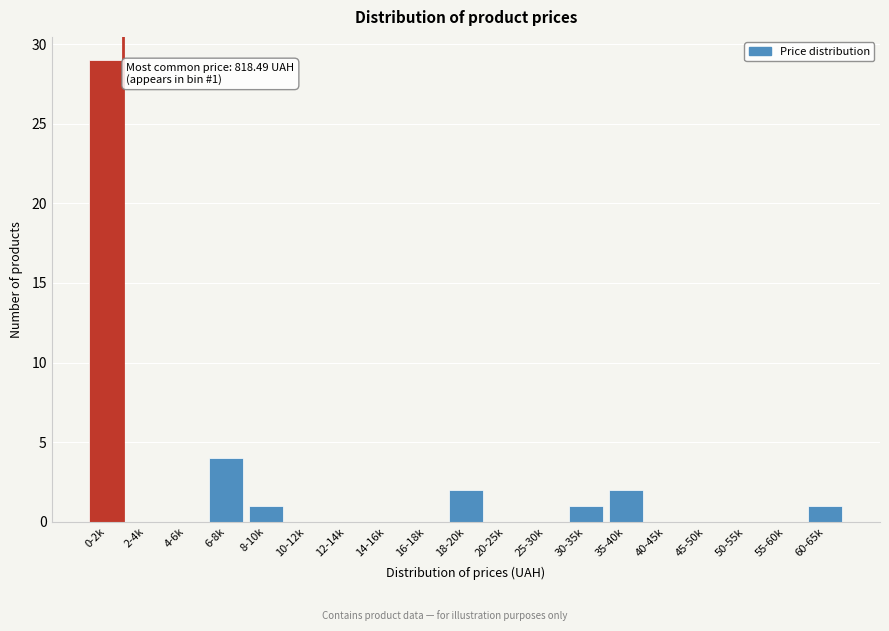

Reading left to right, extract all data points from this chart.

0-2k=29	2-4k=0	4-6k=0	6-8k=4	8-10k=1	10-12k=0	12-14k=0	14-16k=0	16-18k=0	18-20k=2	20-25k=0	25-30k=0	30-35k=1	35-40k=2	40-45k=0	45-50k=0	50-55k=0	55-60k=0	60-65k=1